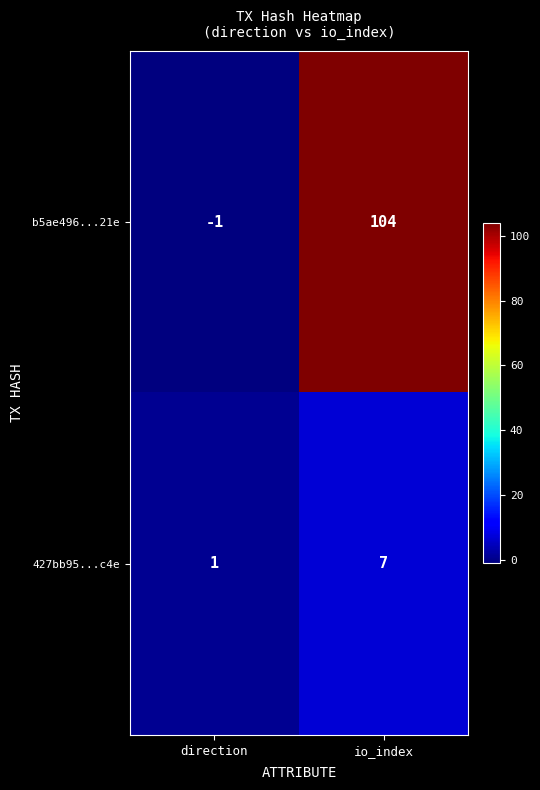

What is the sum of all 427bb95...c4e values?

8